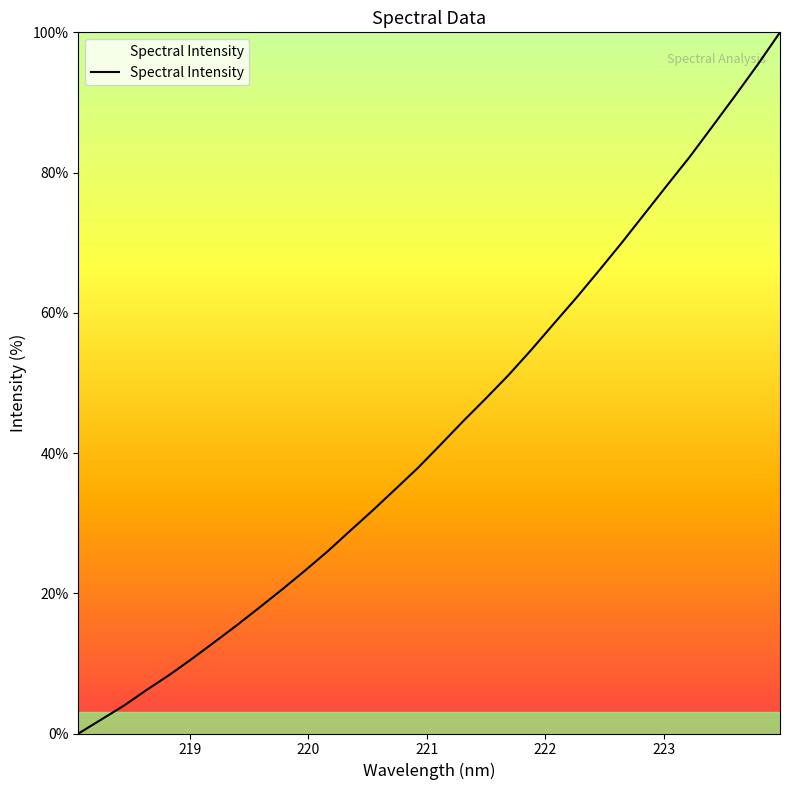

What is the greatest value displayed?

100.0